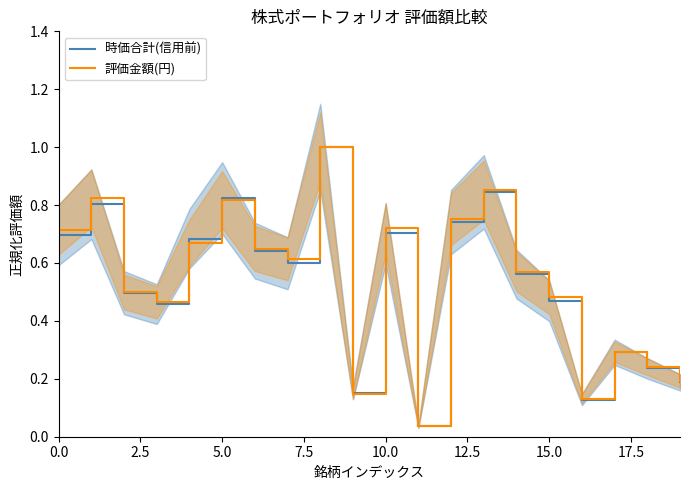

What is the difference between the second highest and second lowest values in the 評価金額(円) series?

0.7